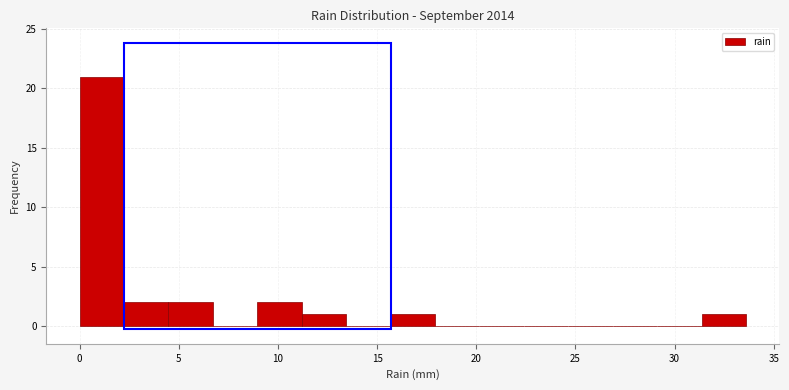

Reading left to right, transcribe this chart: for each bar, give the range it covers on the x-axis and its height. Neither the bar edges nor the heights are printed on the chart, so give them approximately, as read against the axes.

0.0 to 2.0: 21
2.0 to 4.5: 2
4.5 to 6.5: 2
6.5 to 9.0: 0
9.0 to 11.0: 2
11.0 to 13.5: 1
13.5 to 15.5: 0
15.5 to 18.0: 1
18.0 to 20.0: 0
20.0 to 22.5: 0
22.5 to 24.5: 0
24.5 to 27.0: 0
27.0 to 29.0: 0
29.0 to 31.5: 0
31.5 to 33.5: 1